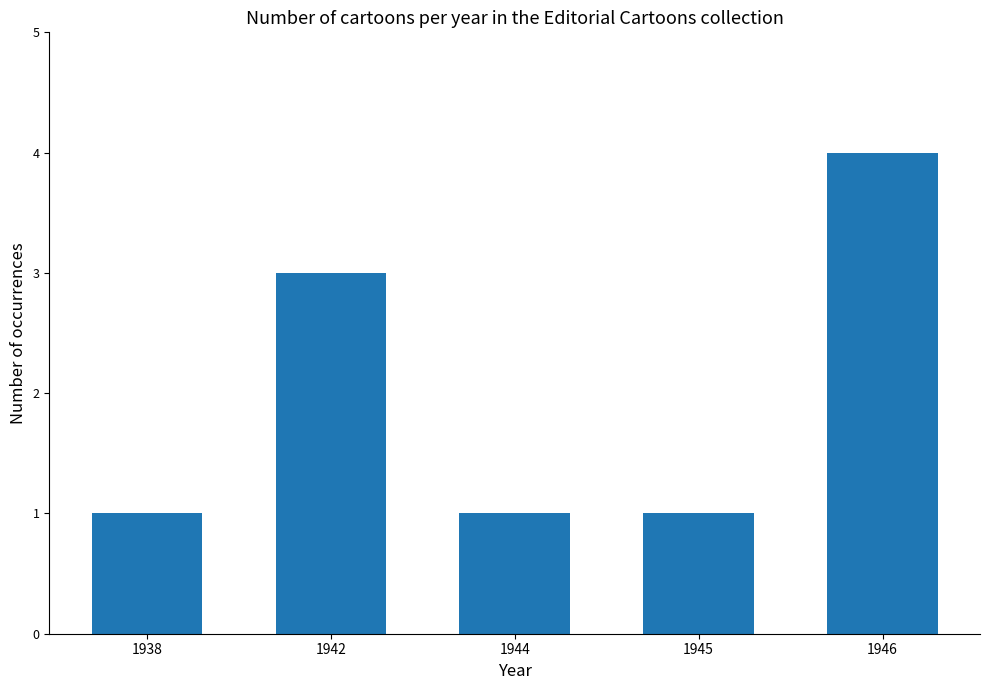

What is the difference between the values at 1946 and 1938?

3